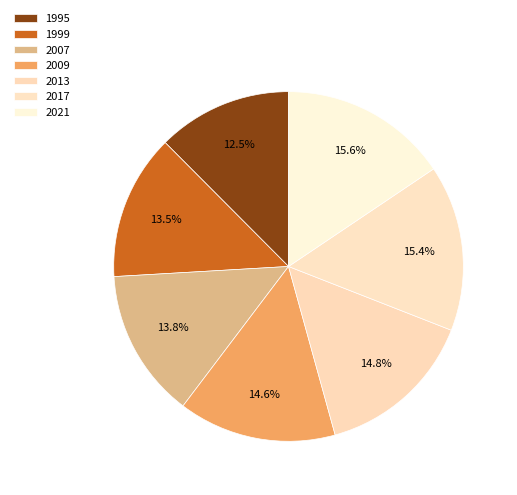

Which category has the biggest portion of the pie?

2021